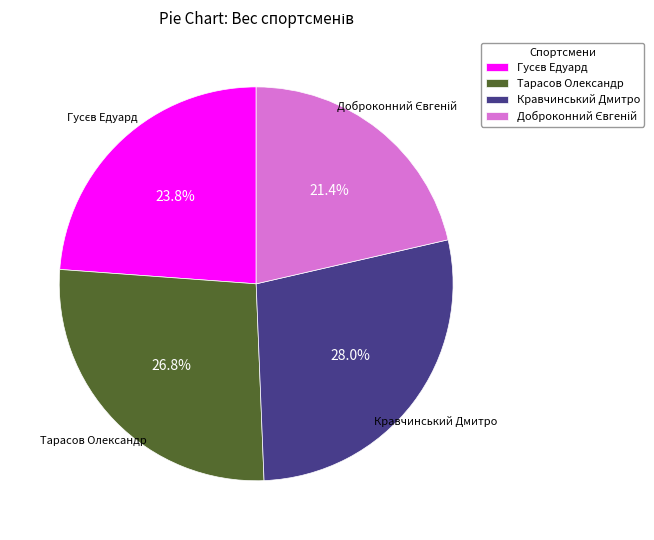

To the nearest percent, what is the difference between the largest and smallest slice percentages?

7%